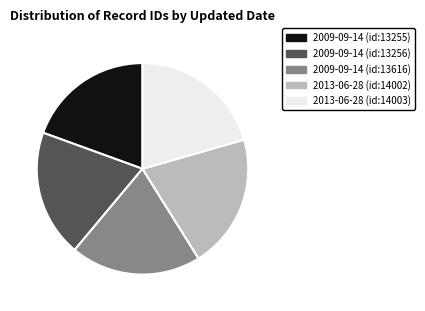

Is there any slice that represents more than half of the pie?

No